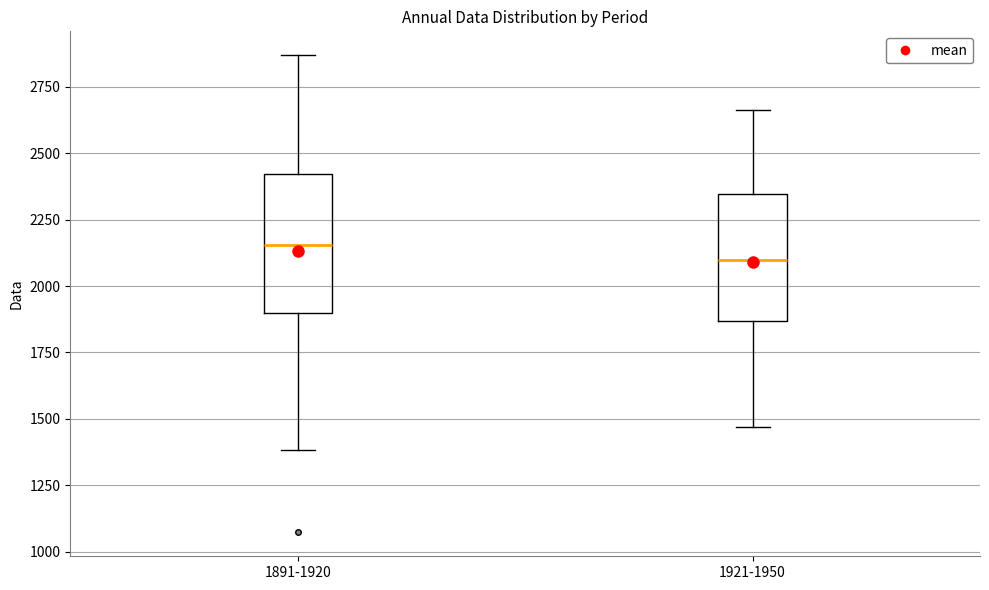

Reading left to right, read every box against the y-axis: the position of its median line, the range the box covers, and the ends of its whiskers. The values are not printed on the chart, so give them approximately, as read against the axis.

1891-1920: median 2150, box 1900 to 2400, whiskers 1400 to 2850
1921-1950: median 2100, box 1850 to 2350, whiskers 1450 to 2650